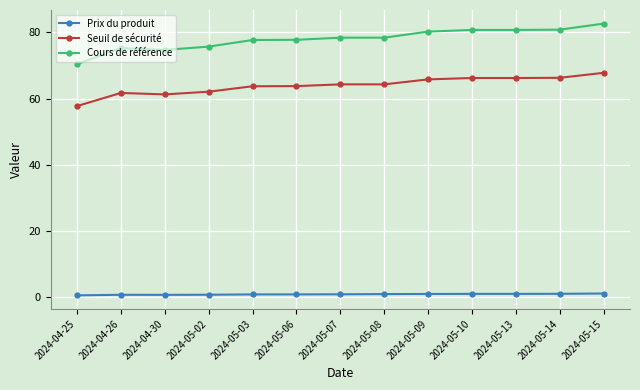

What is the label of the 2nd point from the right?

2024-05-14